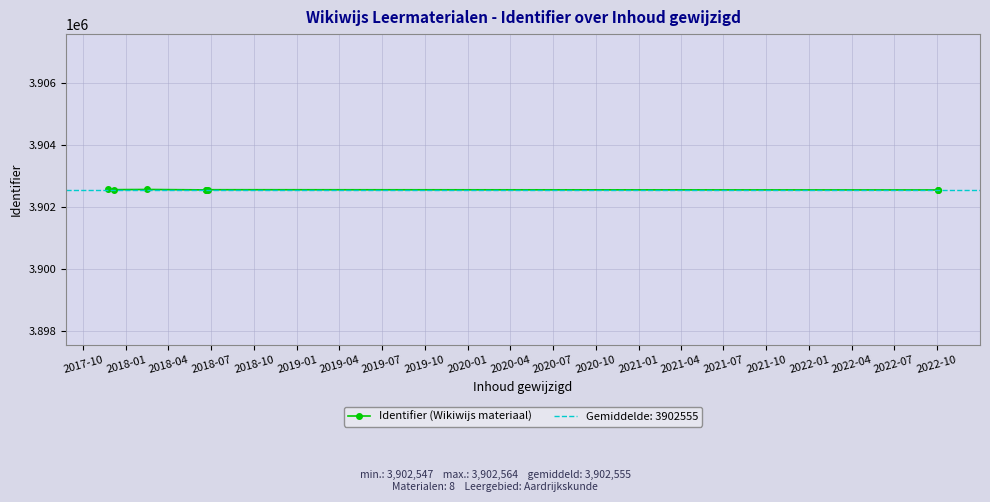

Count the number of categories in the chart.

8